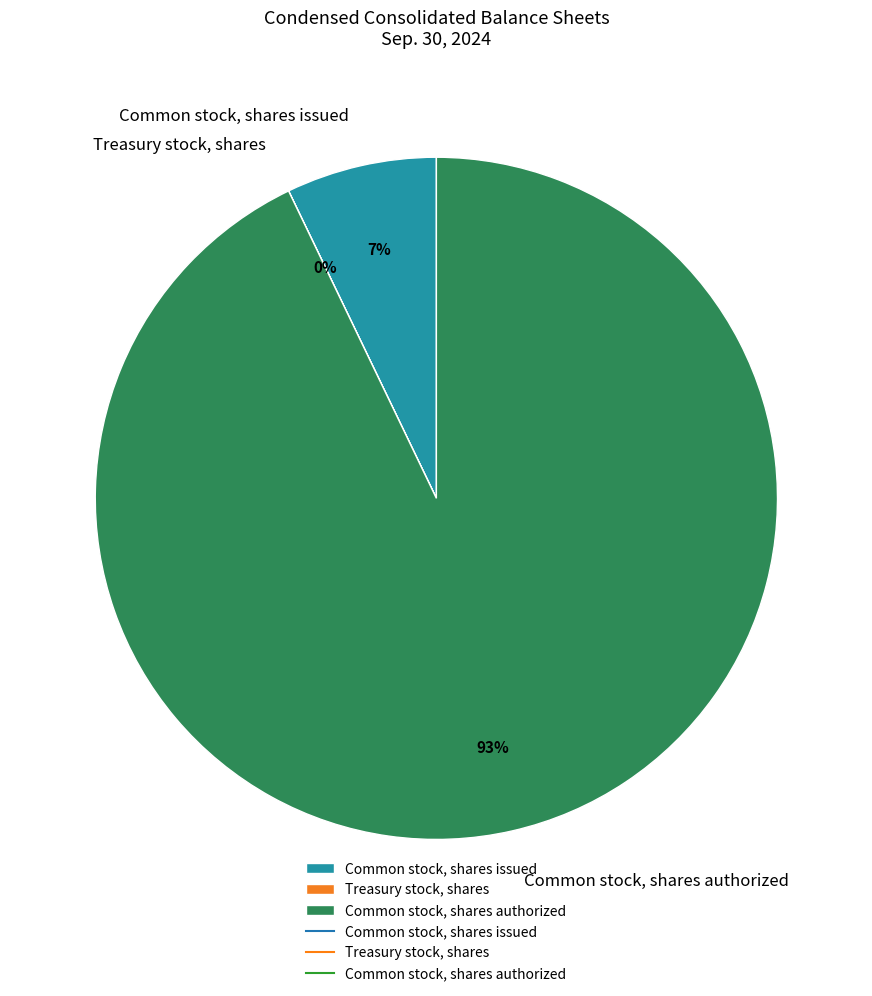

Is there a majority slice in this chart?

Yes